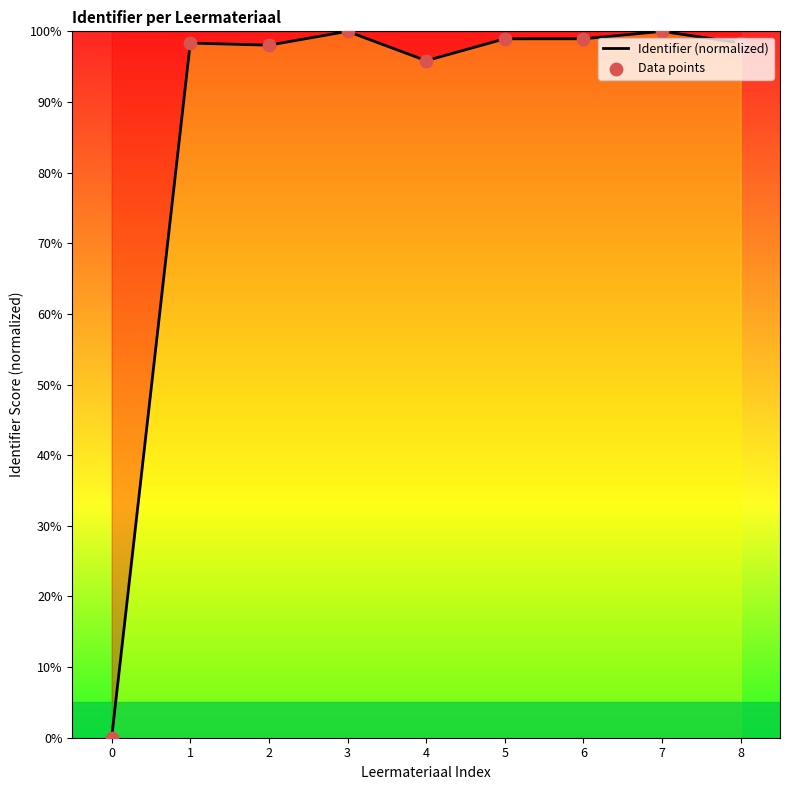

The value at 4 is 95.8. True or false?

True